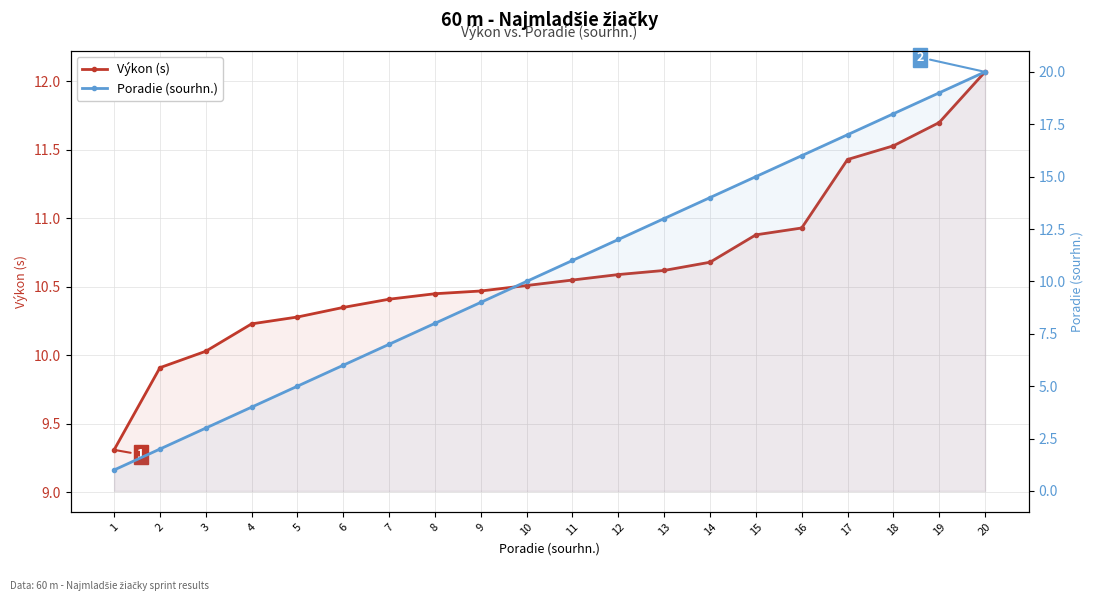

Rank the series by their maximum value, from highest to lowest.

Poradie (sourhn.), Výkon (s)